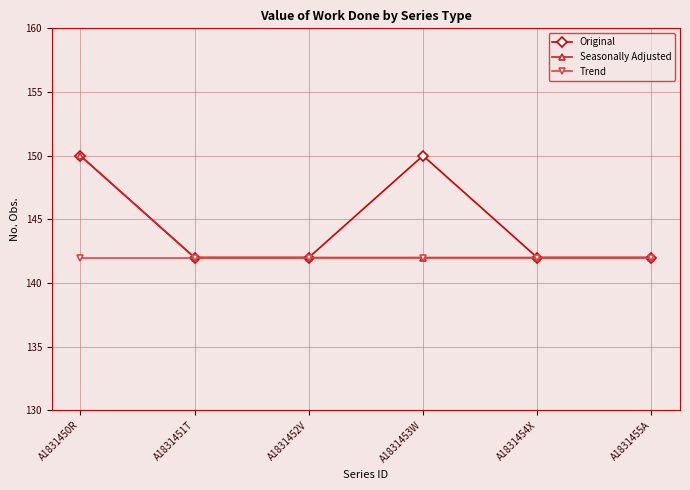

Count the number of data series in this chart.

3